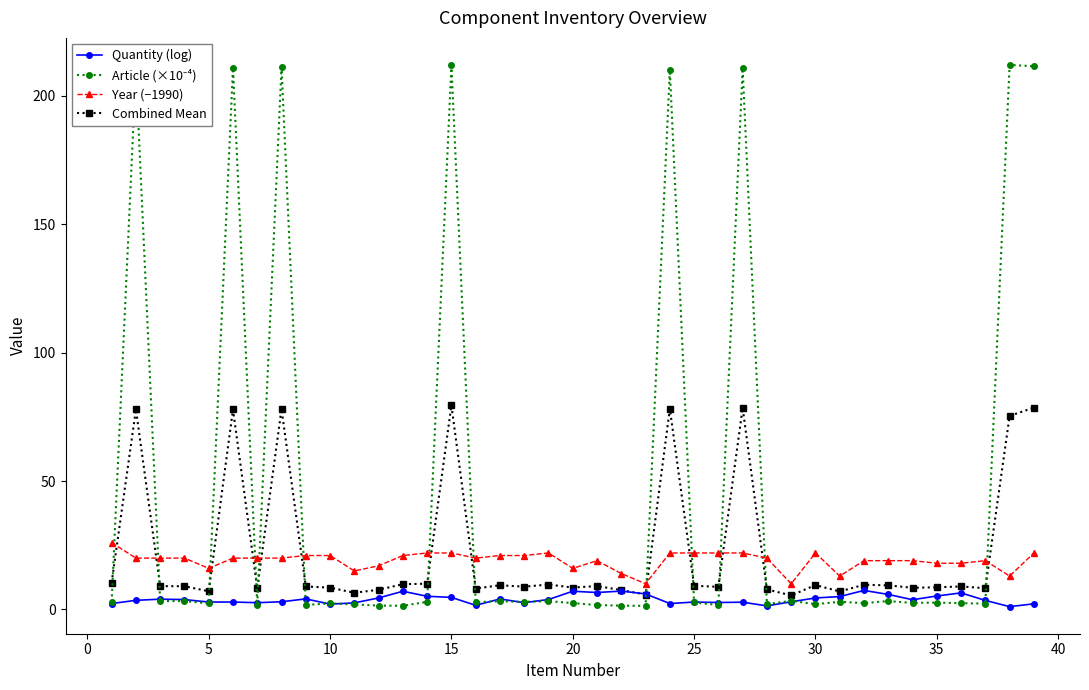

What is the average value of the Year (−1990) series?

19.1